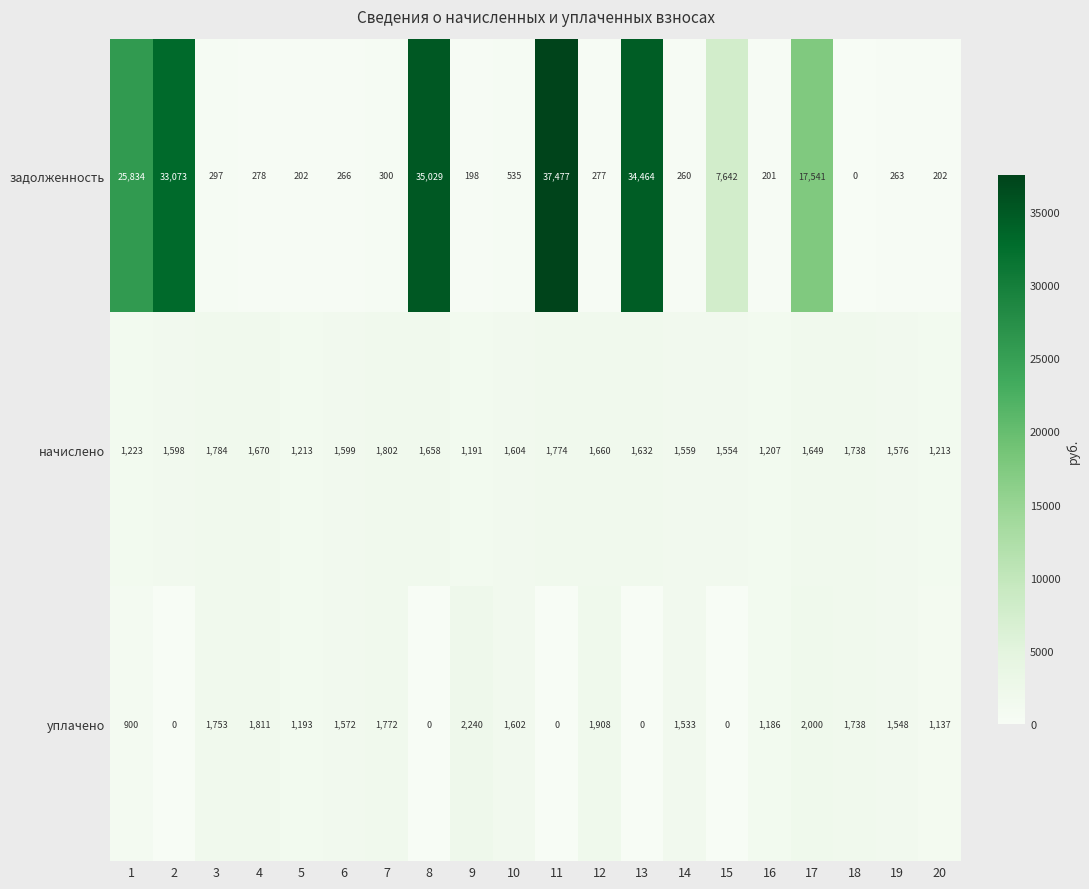

Is it true that задолженность equals 202 at 20?

True